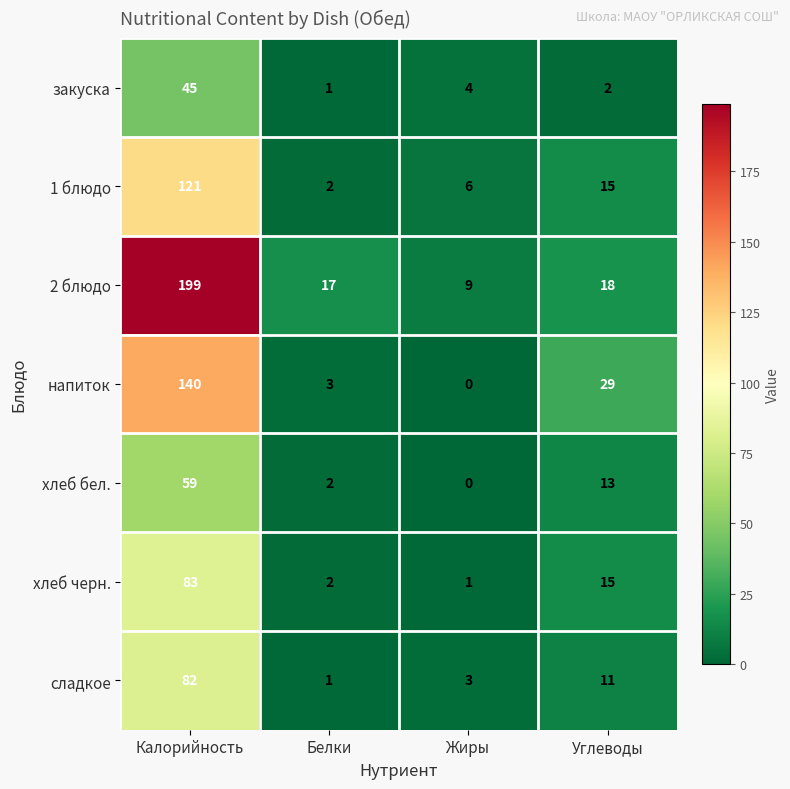

Count the number of data series in this chart.

7